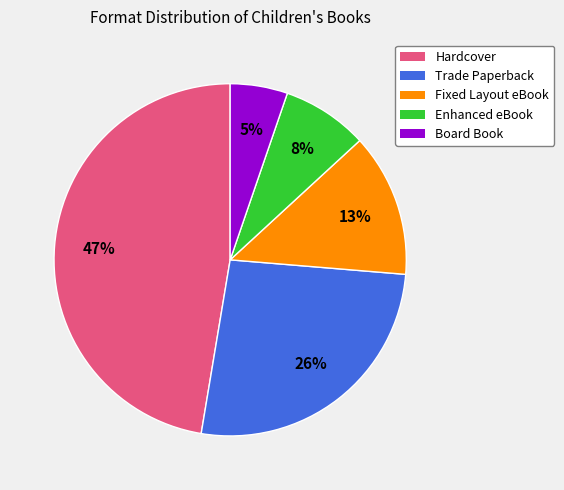

The Hardcover slice represents 38% of the pie. True or false?

False